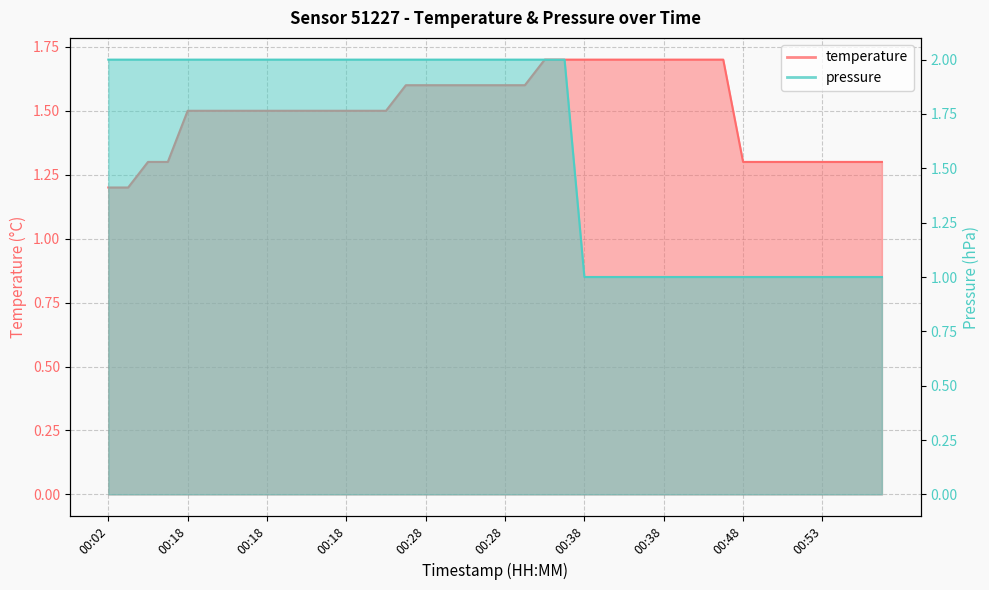

Which series has the widest spread of values?

pressure